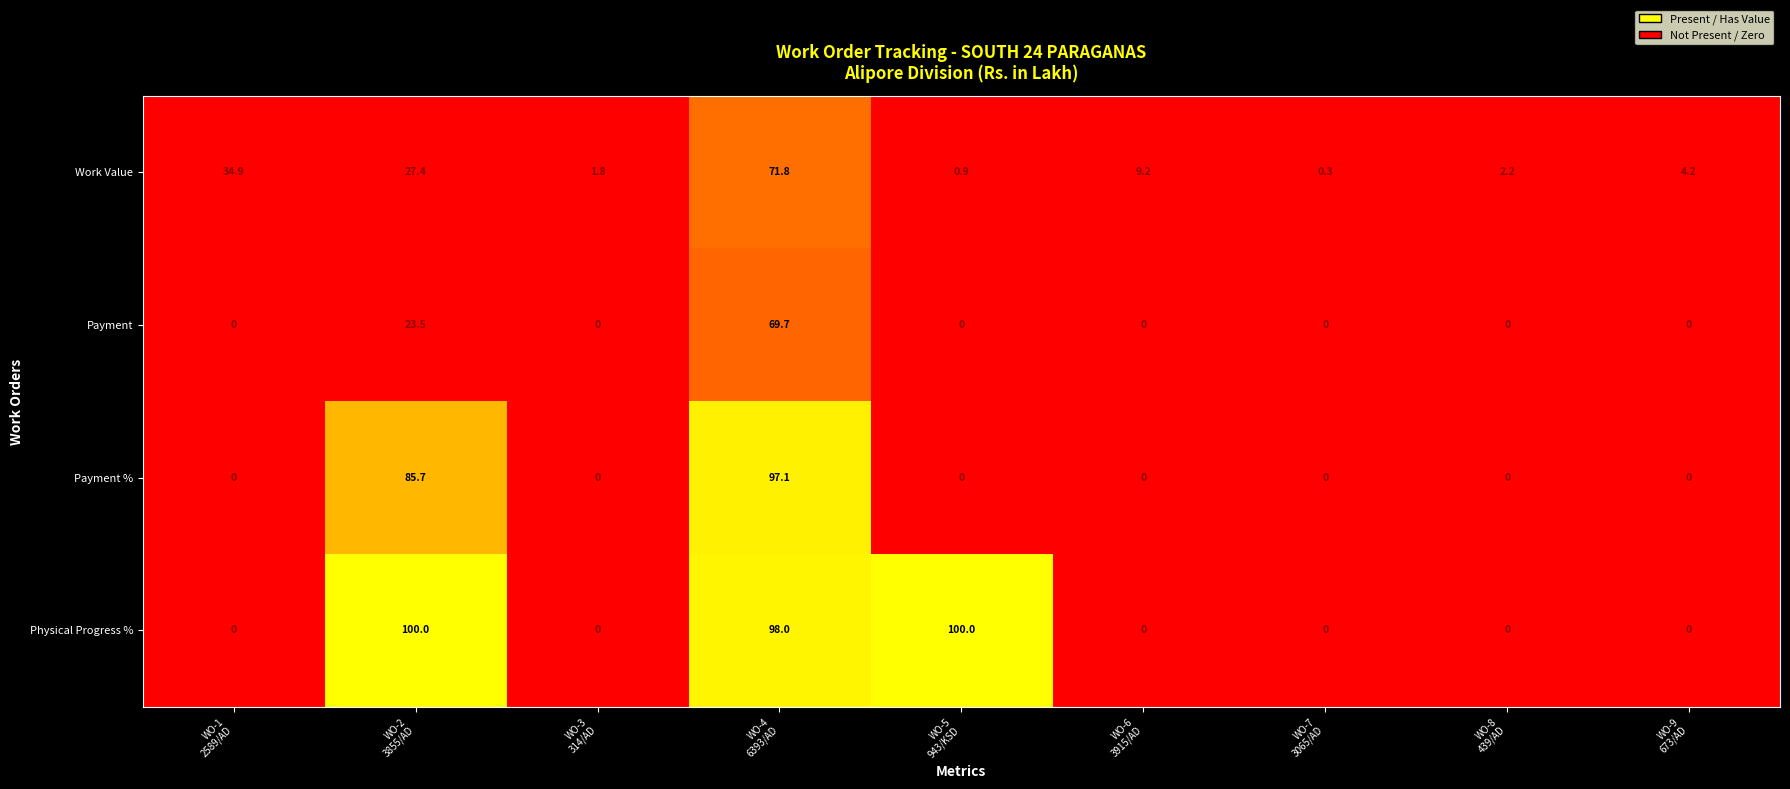

What is the maximum value shown in the chart?

100.0